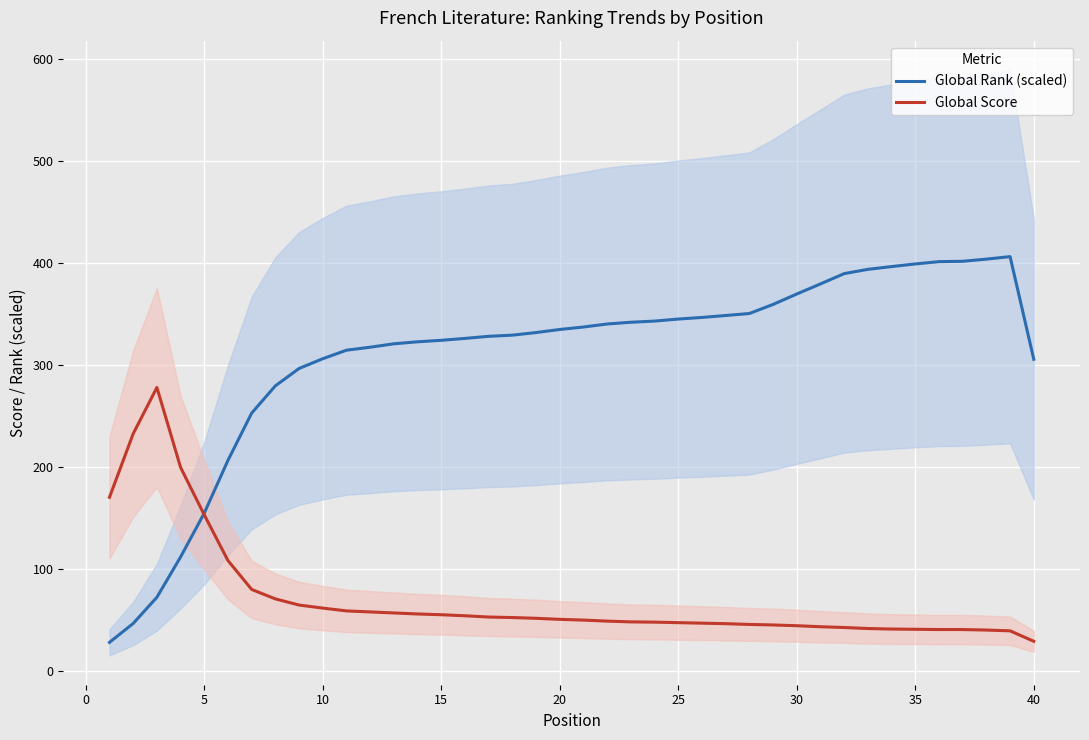

The value of Global Score at 40 is 29.5. True or false?

True